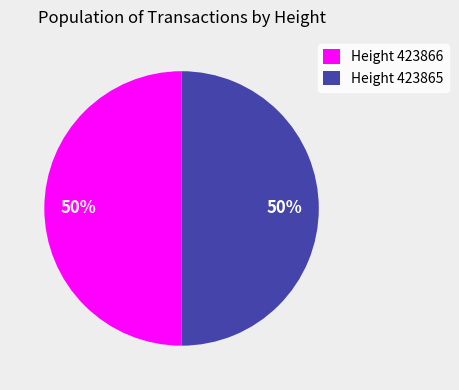

How many slices are in this pie chart?

2